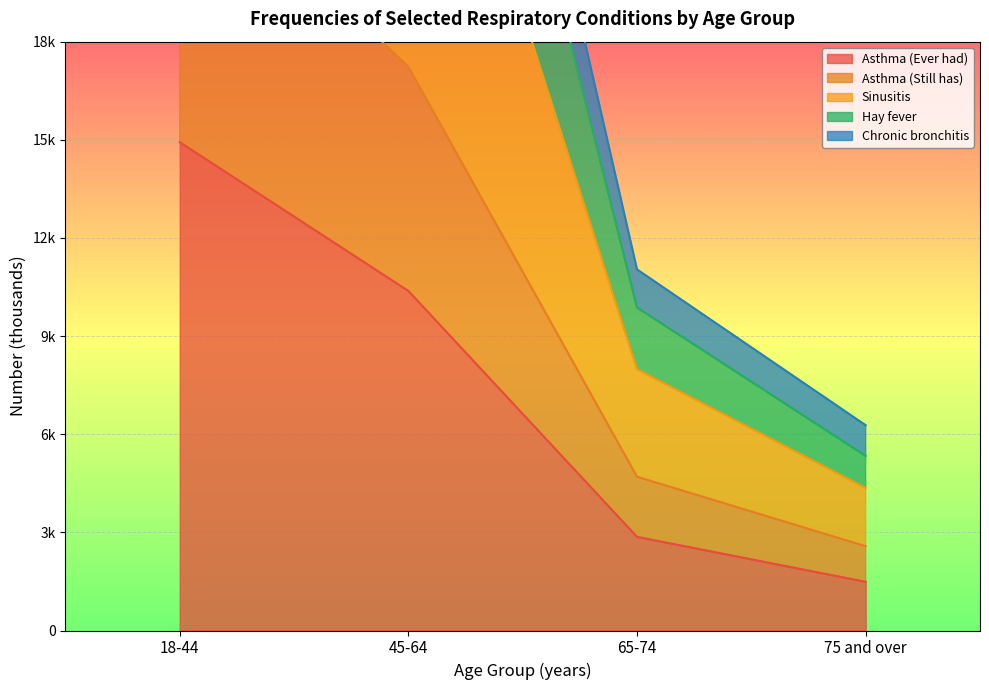

Does the chart display data point markers on the line(s)?

No